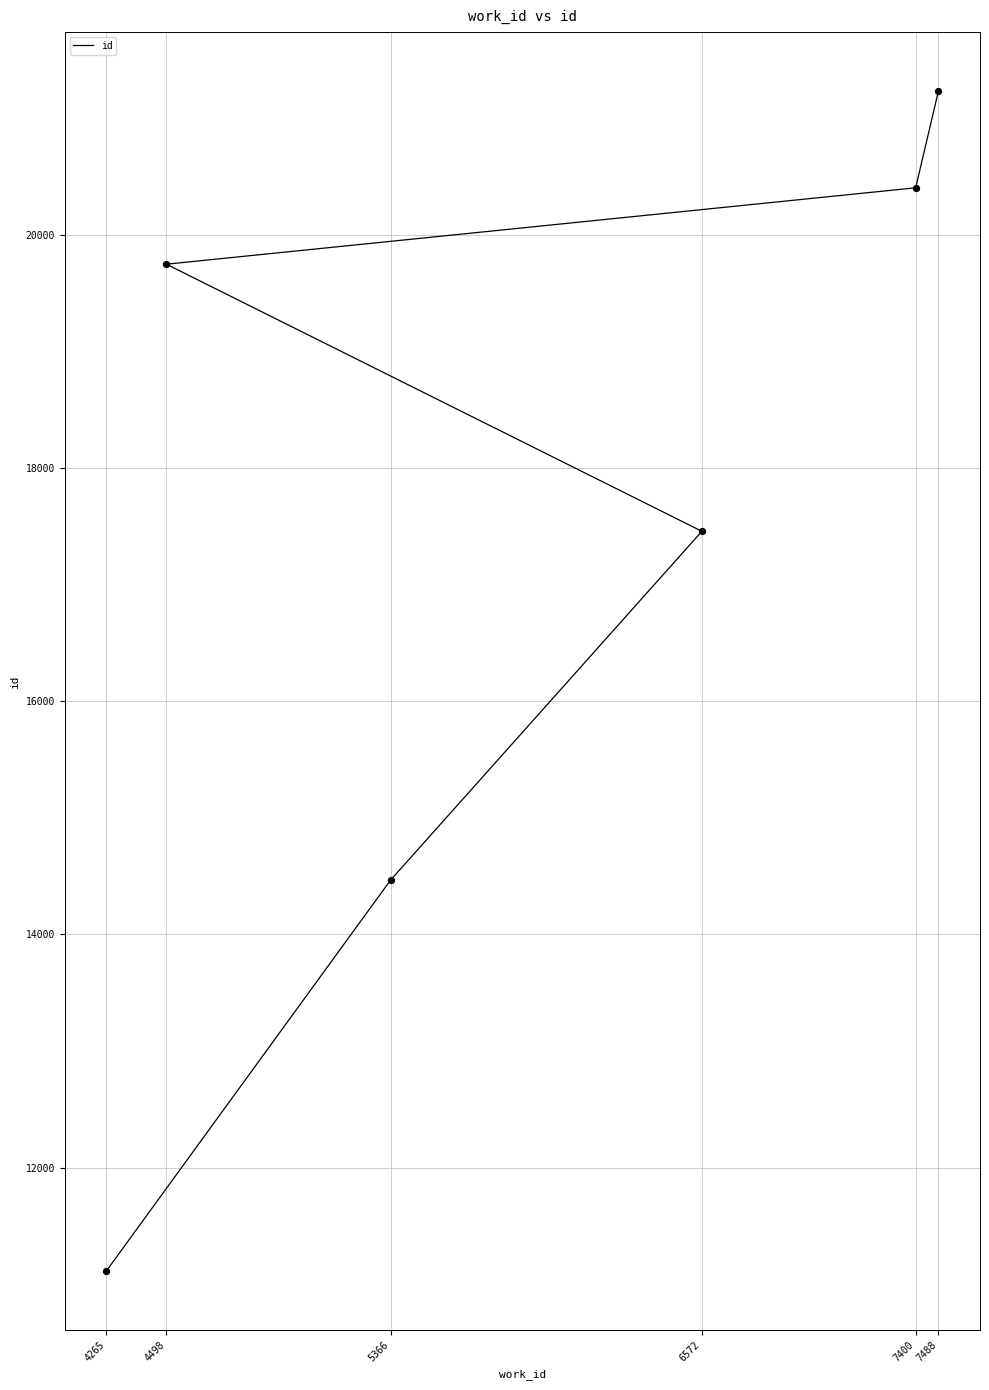

What is the change in value from 4498 to 7488?

+1484